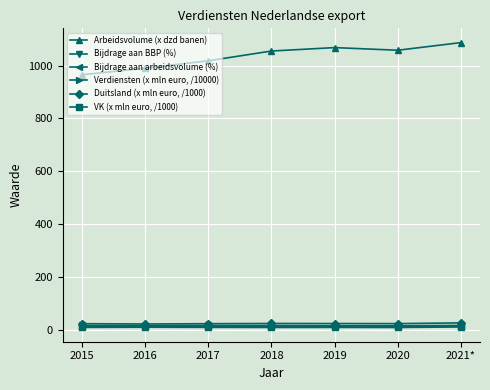

List the series in order of their peak value, highest first.

Arbeidsvolume (x dzd banen), Duitsland (x mln euro, /1000), Bijdrage aan BBP (%), Verdiensten (x mln euro, /10000), Bijdrage aan arbeidsvolume (%), VK (x mln euro, /1000)